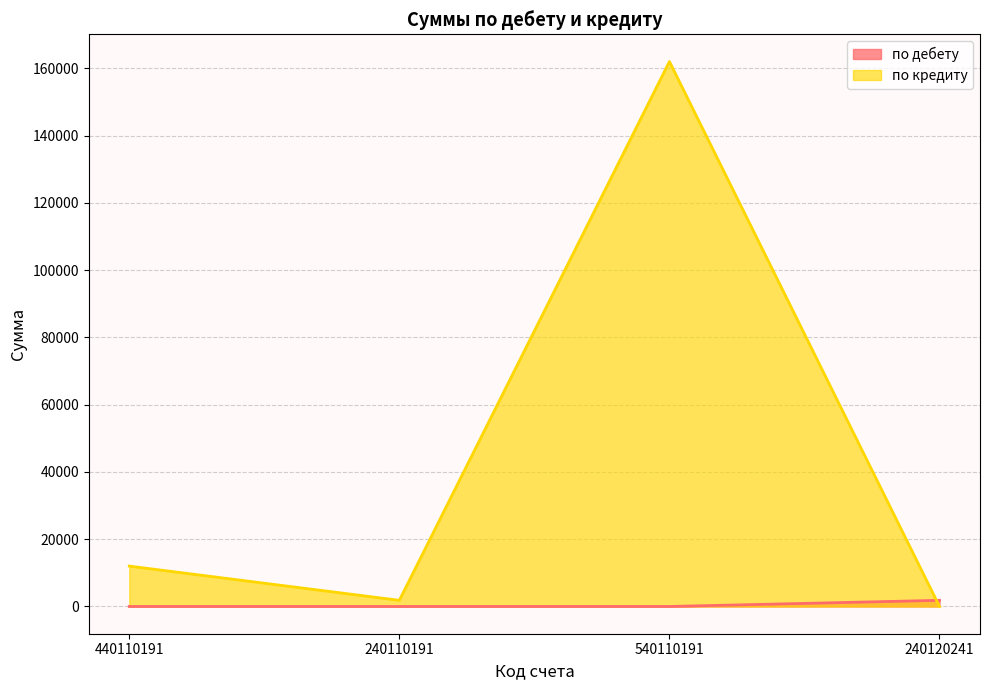

Which series has the largest range (max minus min)?

по кредиту